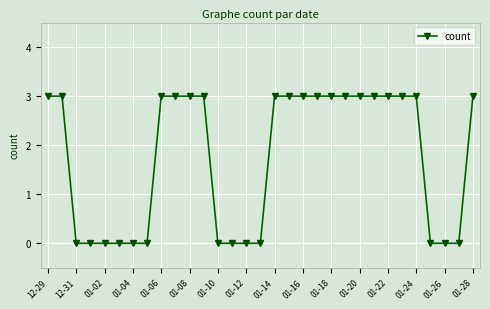

What is the sum of all values?

54